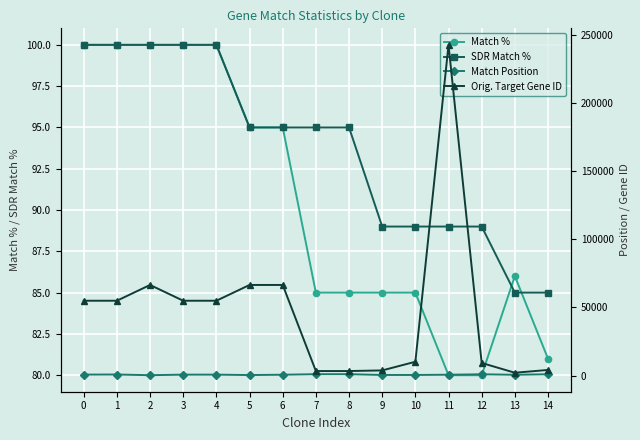

Where is the first local maximum for Match Position?

1